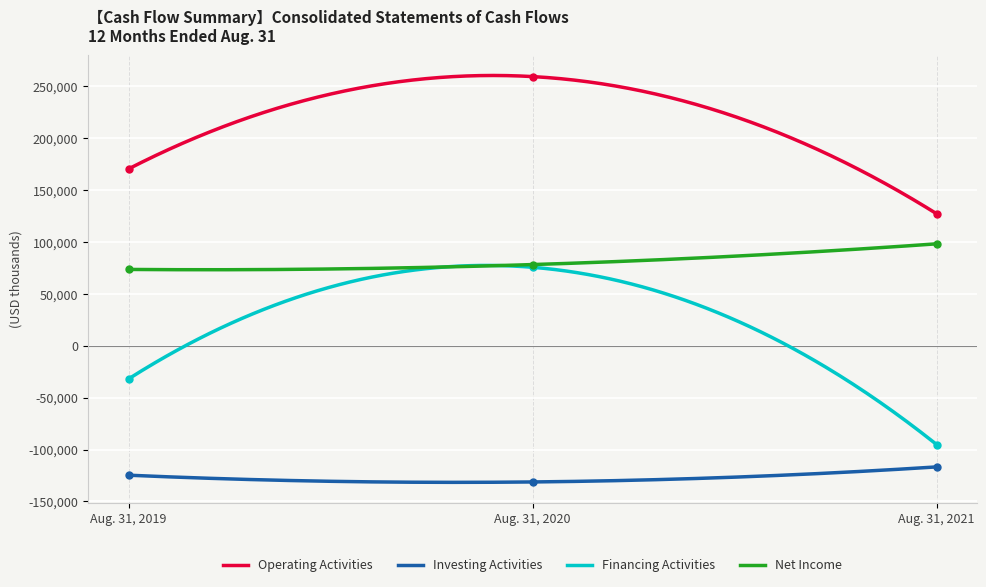

Reading right to left, transcribe all the data shown in this chart.

Operating Activities: 127166	259268	170332
Investing Activities: -116721	-131212	-124704
Financing Activities: -95137	75563	-31955
Net Income: 98159	78181	73489